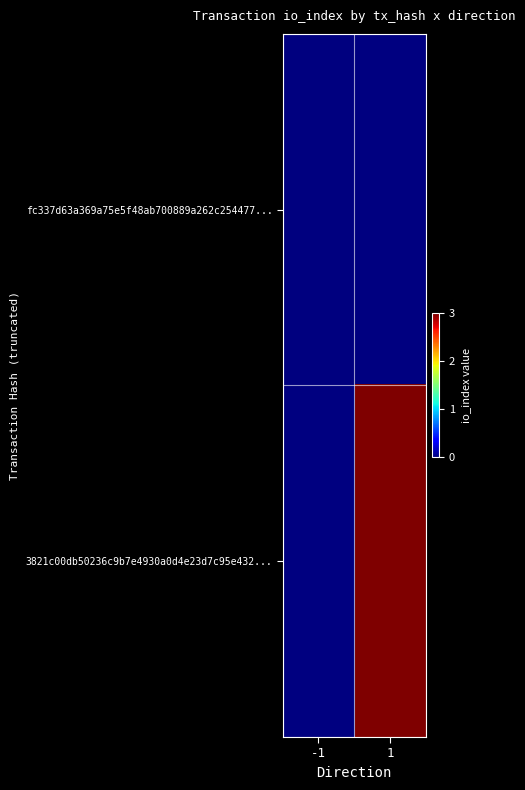

Rank the categories by fc337d63a369a75e5f48ab700889a262c254477... value from highest to lowest.

-1, 1